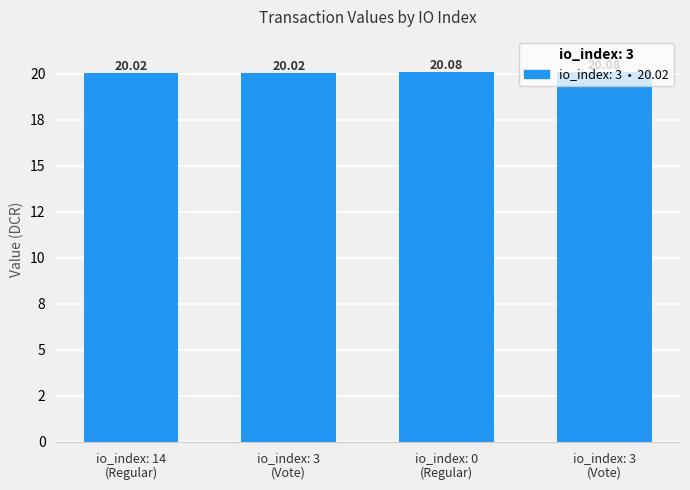

Are the bars horizontal?

No